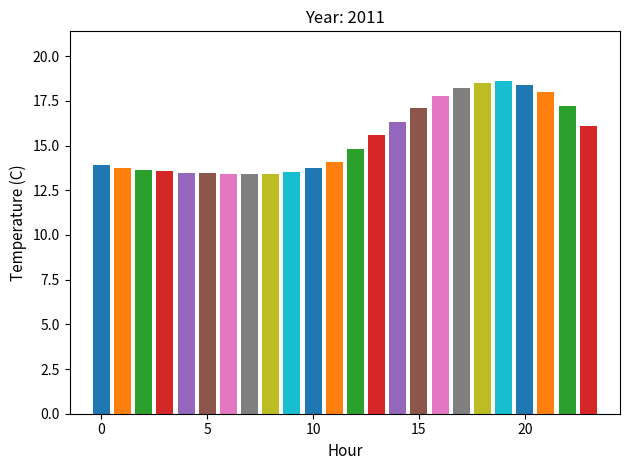

List the labels in order of value, largest first.

19, 18, 20, 17, 21, 16, 22, 15, 14, 23, 13, 12, 11, 0, 10, 1, 2, 3, 9, 4, 5, 8, 6, 7